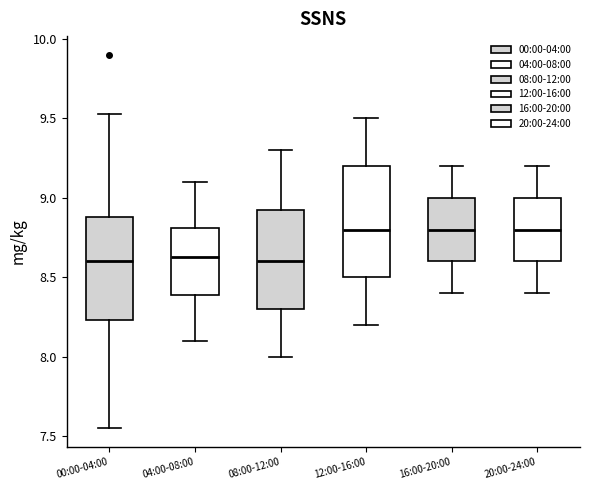

Reading left to right, read every box against the y-axis: the position of its median line, the range the box covers, and the ends of its whiskers. The values are not printed on the chart, so give them approximately, as read against the axis.

00:00-04:00: median 8.60, box 8.25 to 8.90, whiskers 7.55 to 9.55
04:00-08:00: median 8.65, box 8.40 to 8.80, whiskers 8.10 to 9.10
08:00-12:00: median 8.60, box 8.30 to 8.95, whiskers 8.00 to 9.30
12:00-16:00: median 8.80, box 8.50 to 9.20, whiskers 8.20 to 9.50
16:00-20:00: median 8.80, box 8.60 to 9.00, whiskers 8.40 to 9.20
20:00-24:00: median 8.80, box 8.60 to 9.00, whiskers 8.40 to 9.20